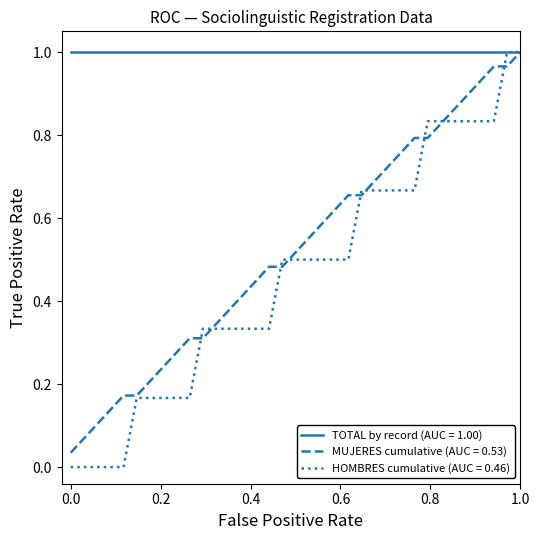

How many lines are shown in the chart?

3